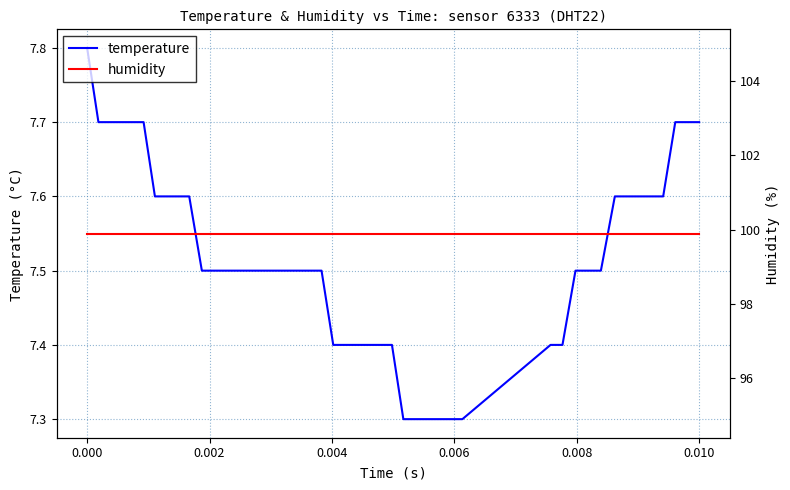

What is the lowest value of the humidity series?

99.9